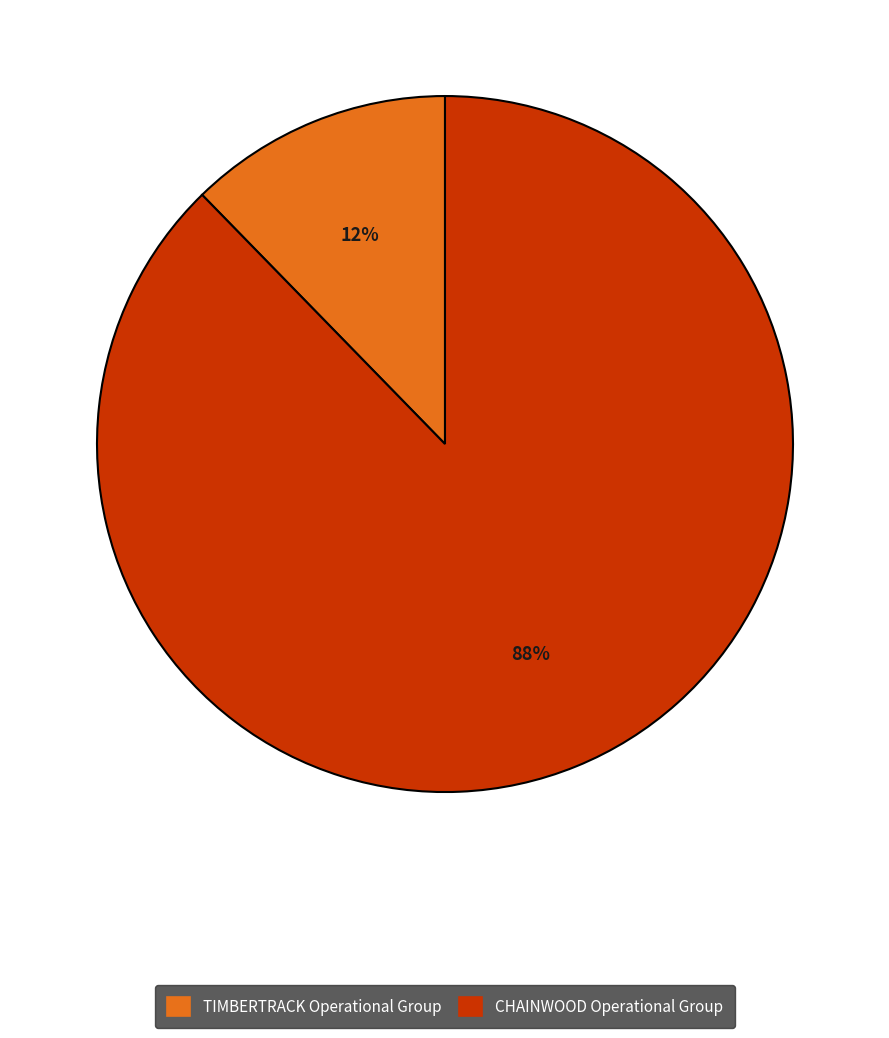

Is it true that CHAINWOOD Operational Group is 88% of the pie?

True